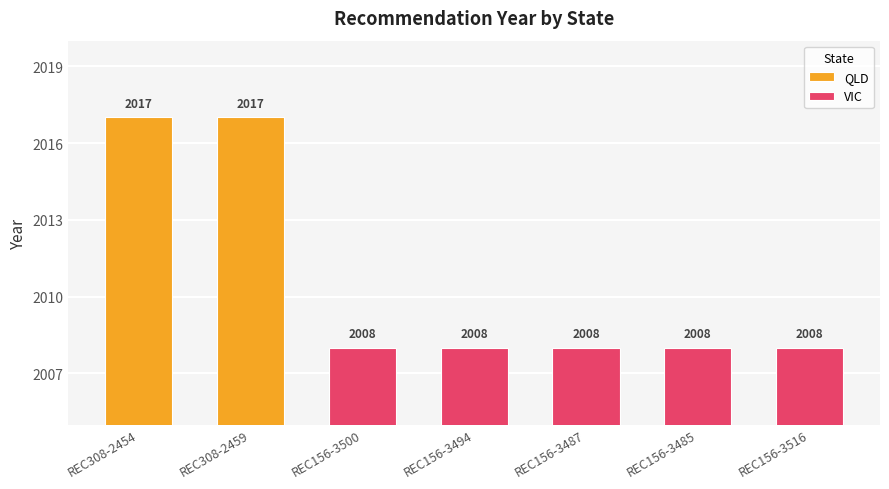

Is the value of QLD at REC156-3487 greater than the value of VIC at REC156-3485?

No